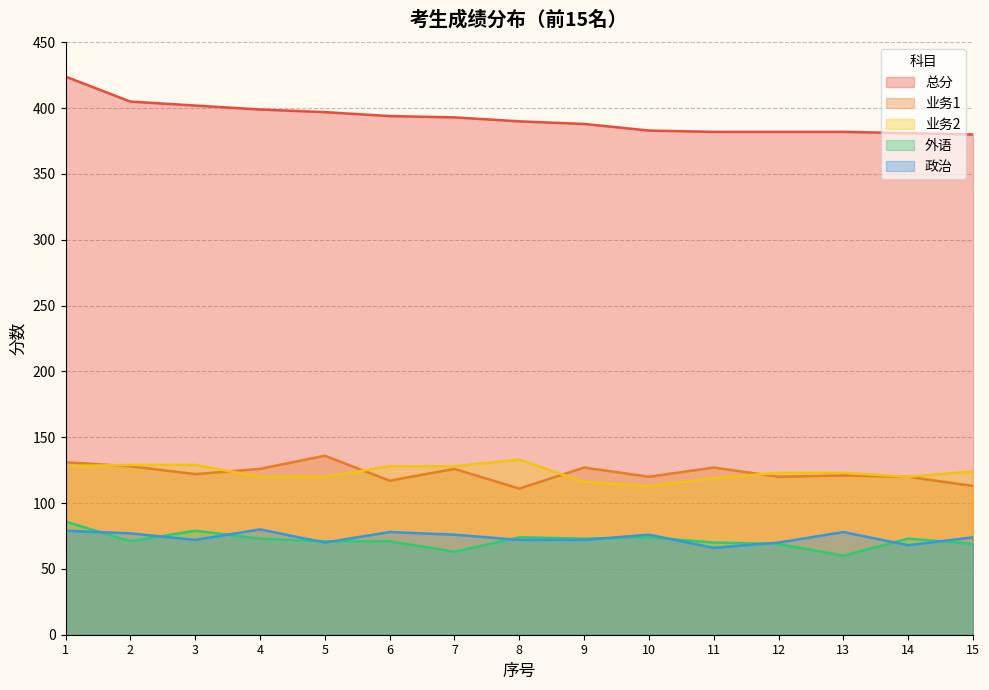

How many values in the 外语 series exceed 71?

7